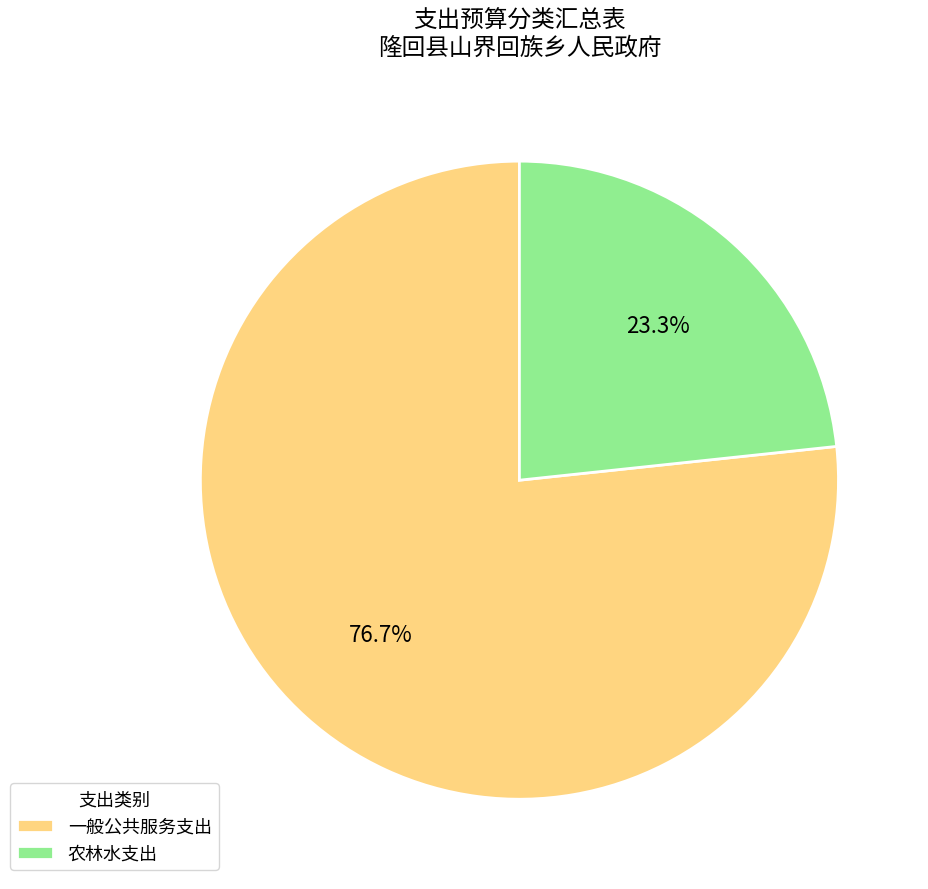

Is there any slice that represents more than half of the pie?

Yes